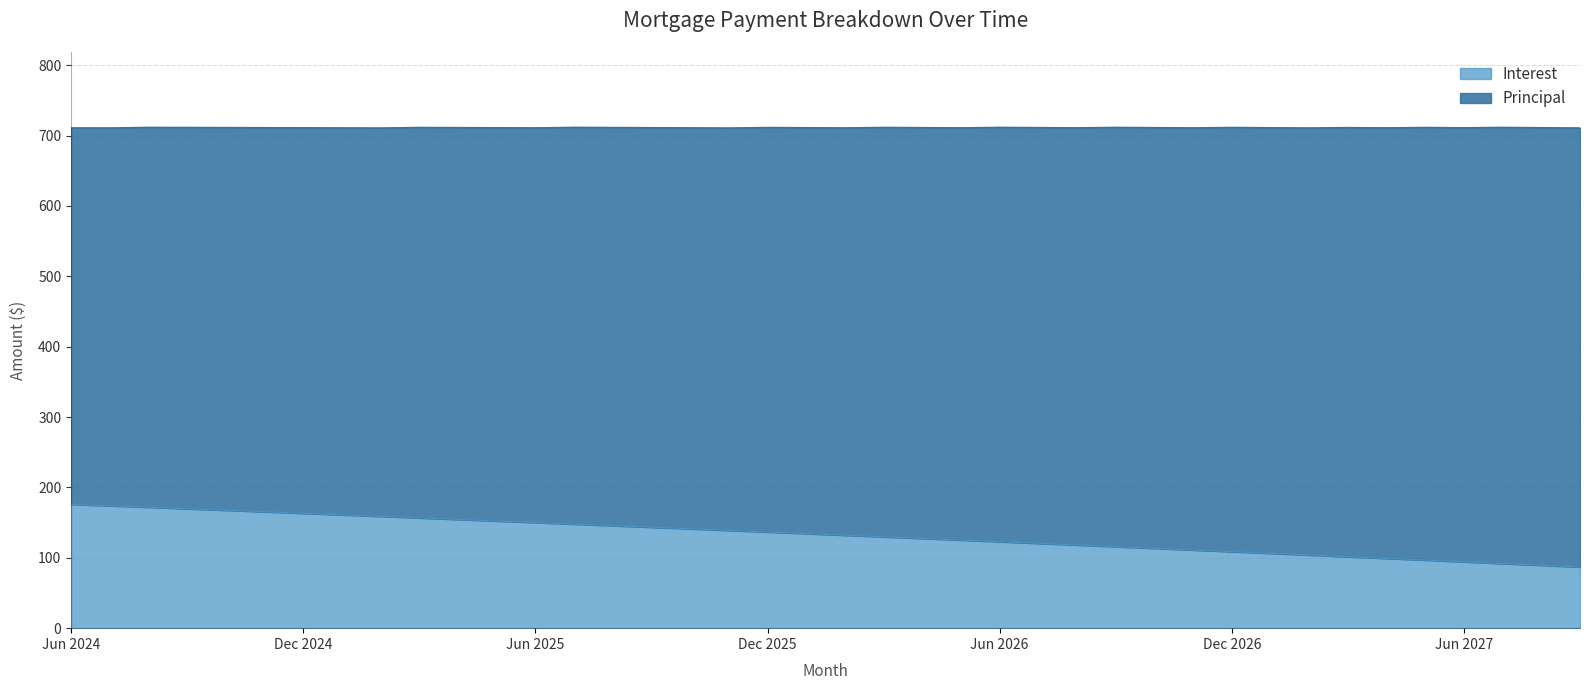

The value at Nov 2026 is 111.1. True or false?

True